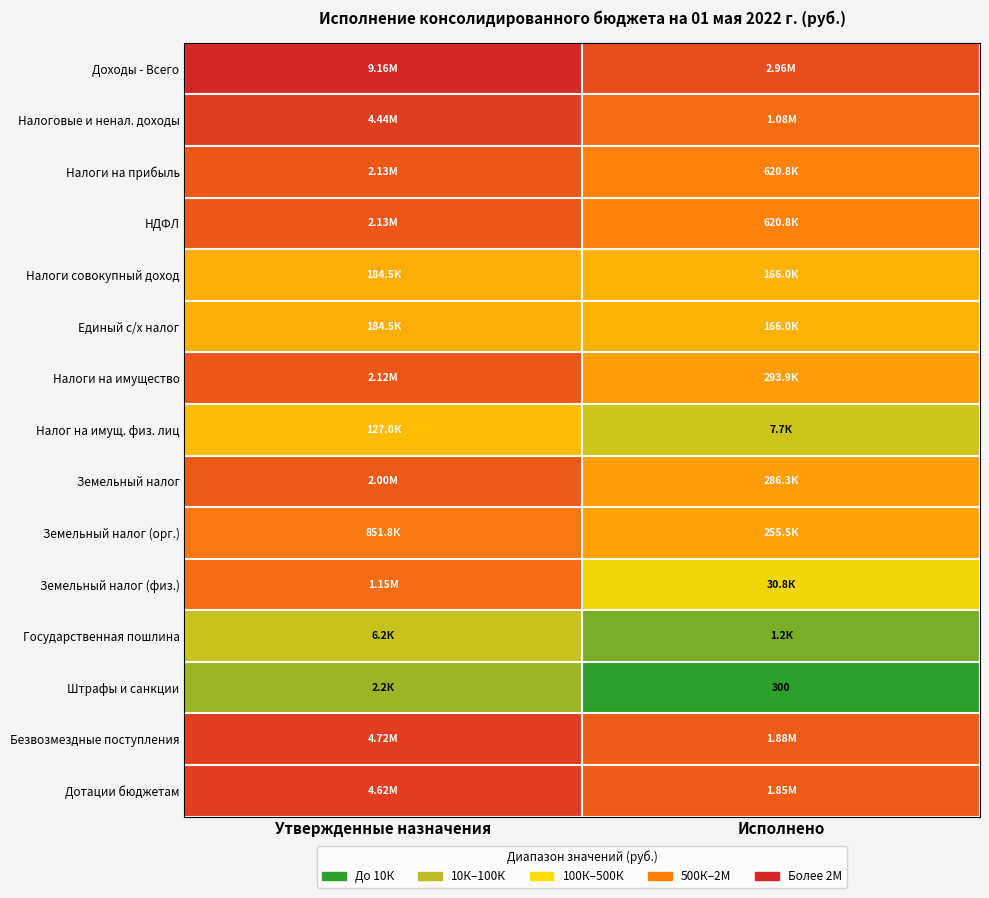

Count the number of categories in the chart.

2